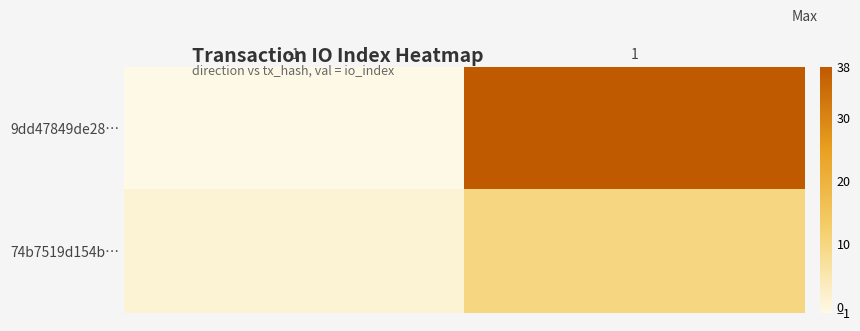

At how many categories does at least one series exceed 37?

1